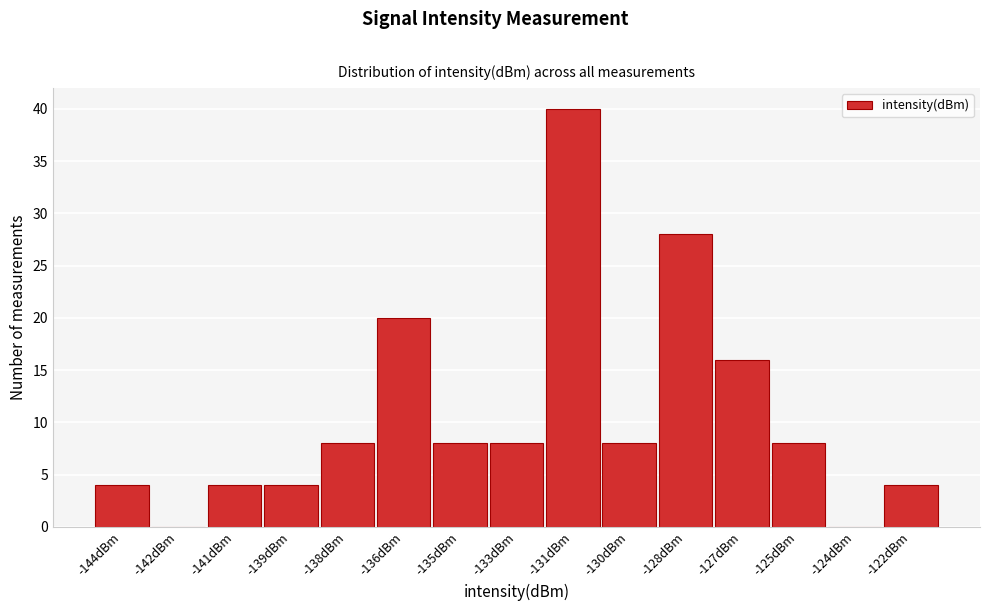

Reading left to right, list all the values displayed in this chart.

-144dBm=4	-142dBm=0	-141dBm=4	-139dBm=4	-138dBm=8	-136dBm=20	-135dBm=8	-133dBm=8	-131dBm=40	-130dBm=8	-128dBm=28	-127dBm=16	-125dBm=8	-124dBm=0	-122dBm=4